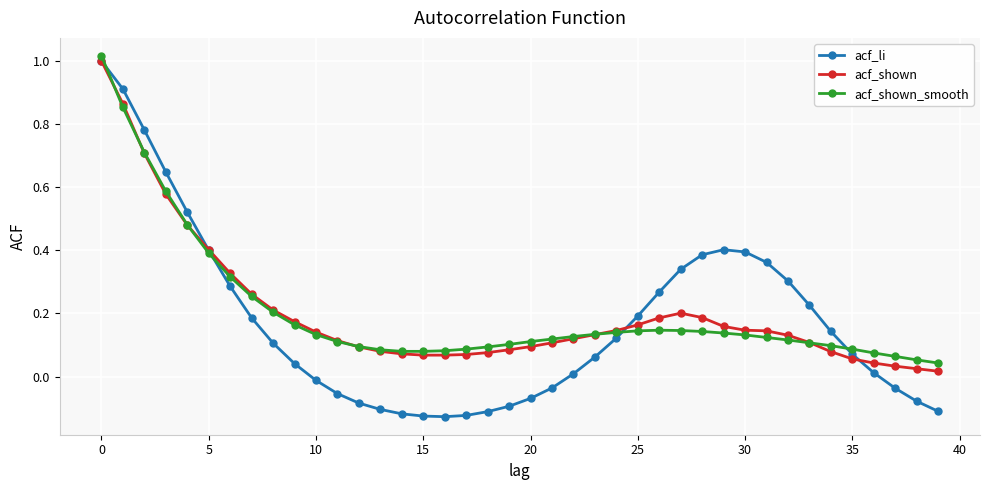

Does the chart display data point markers on the line(s)?

Yes